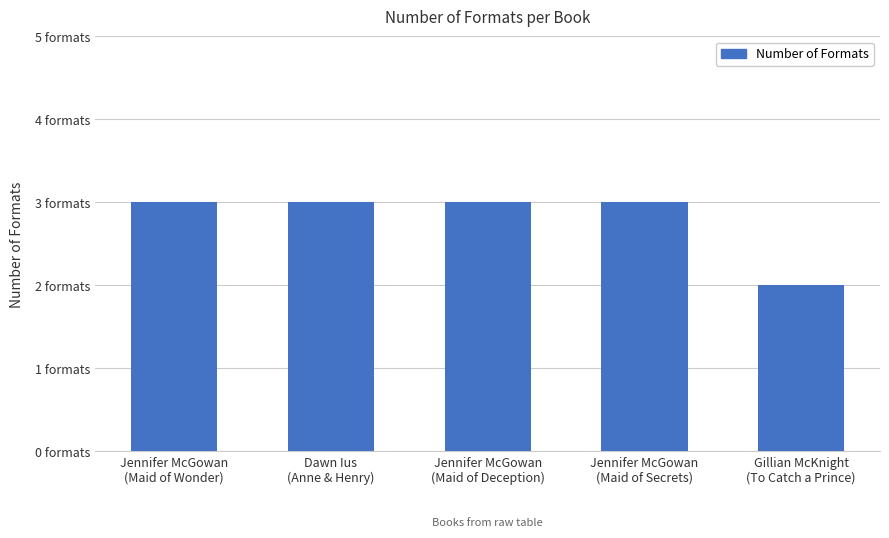

What is the value of the 1st bar from the left?

3